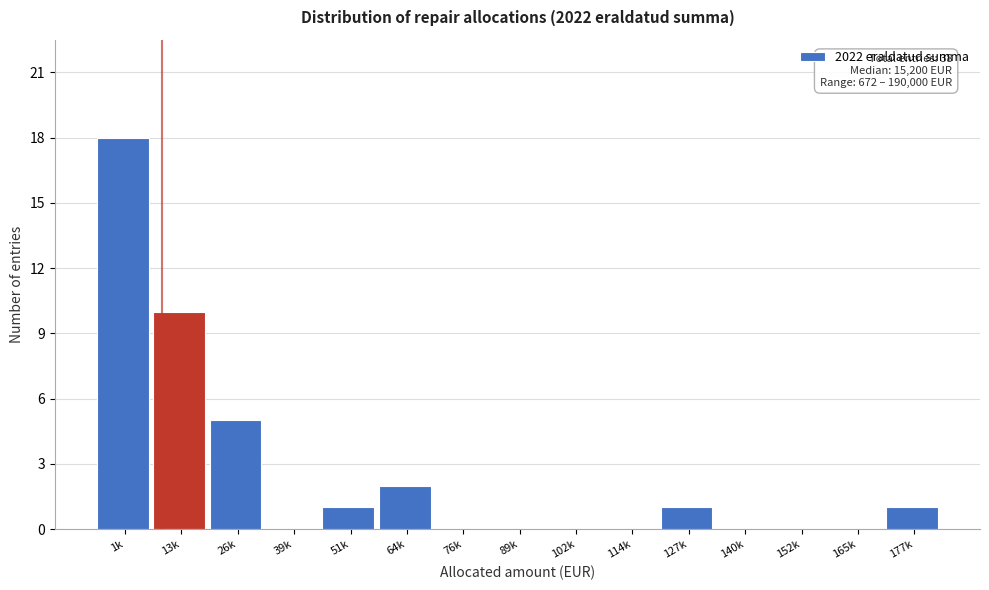

Reading right to left, what are all the values shown in this chart?

177k=1	165k=0	152k=0	140k=0	127k=1	114k=0	102k=0	89k=0	76k=0	64k=2	51k=1	39k=0	26k=5	13k=10	1k=18